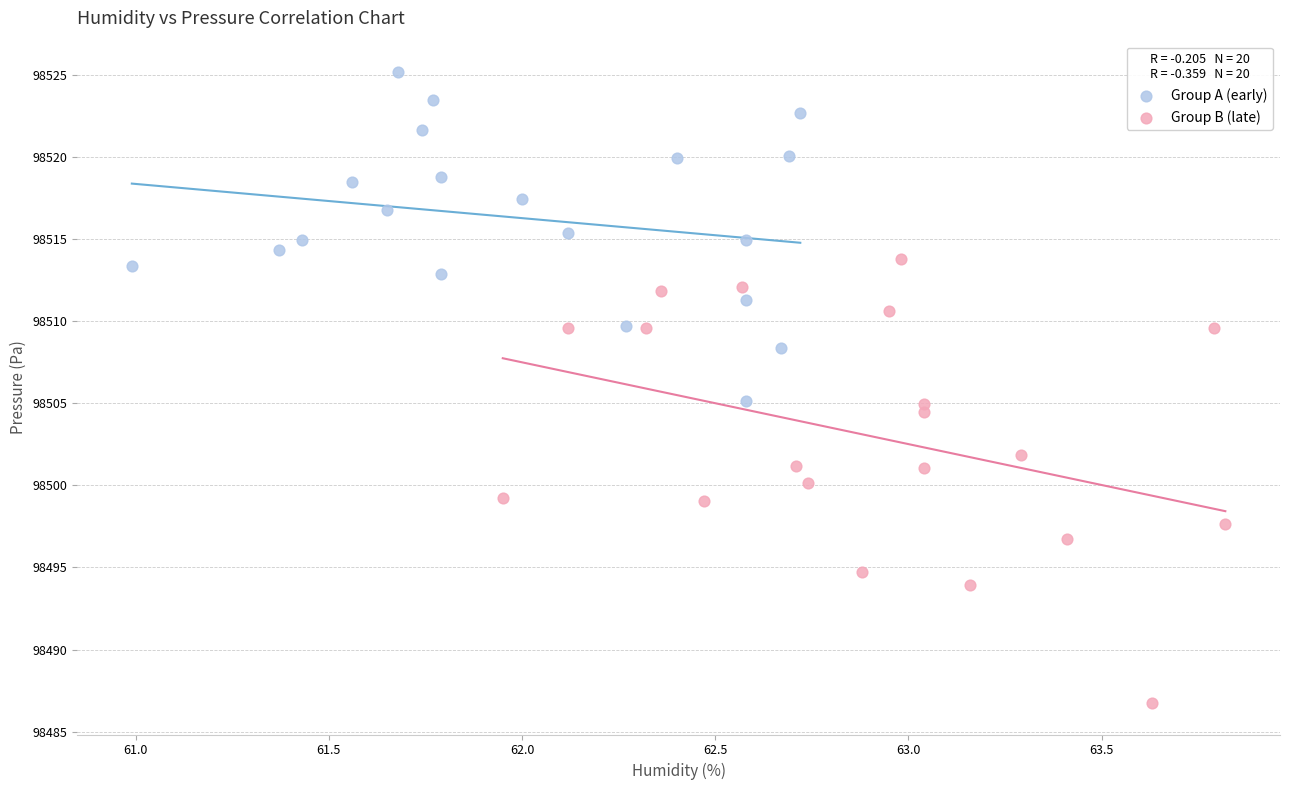

Which series contains the lowest Y value?

Group B (late)